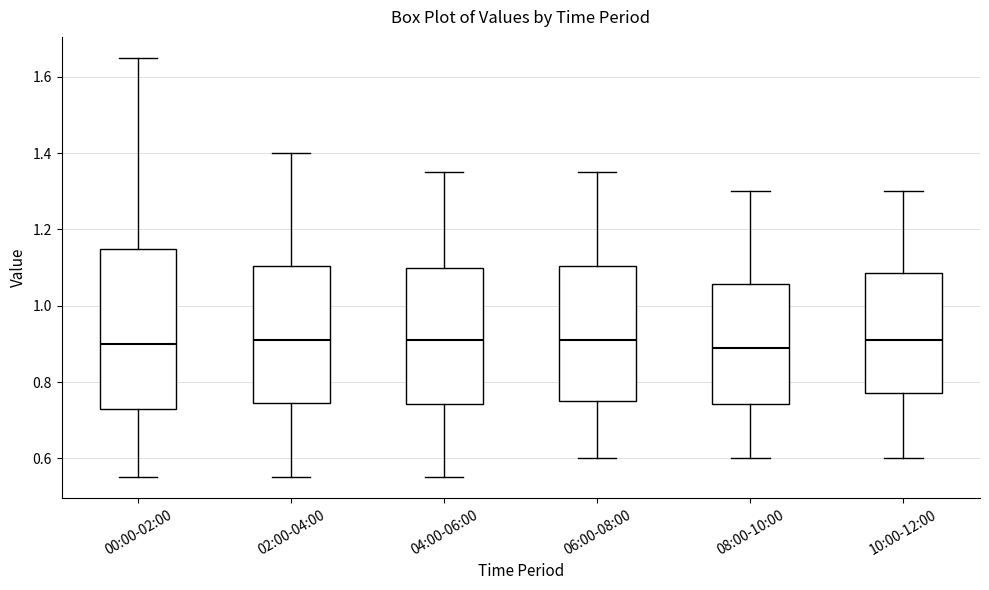

Reading left to right, transcribe this box plot: for each box, give where its median line is, the range the box spans, and where its two whiskers end, as read against the y-axis. The values are not printed on the chart, so give them approximately, as read against the axis.

00:00-02:00: median 0.90, box 0.74 to 1.16, whiskers 0.56 to 1.66
02:00-04:00: median 0.92, box 0.74 to 1.10, whiskers 0.56 to 1.40
04:00-06:00: median 0.92, box 0.74 to 1.10, whiskers 0.56 to 1.36
06:00-08:00: median 0.92, box 0.76 to 1.10, whiskers 0.60 to 1.36
08:00-10:00: median 0.90, box 0.74 to 1.06, whiskers 0.60 to 1.30
10:00-12:00: median 0.92, box 0.78 to 1.08, whiskers 0.60 to 1.30